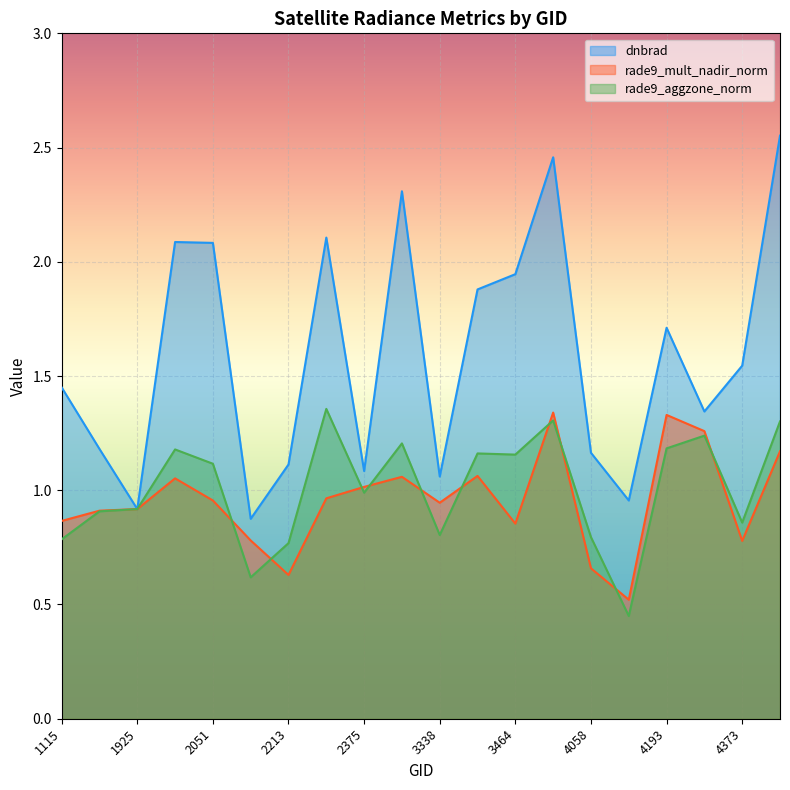

Reading right to left, what are all the values shown in this chart?

dnbrad: 2.6	1.5	1.3	1.7	1.0	1.2	2.5	1.9	1.9	1.1	2.3	1.1	2.1	1.1	0.9	2.1	2.1	0.9	1.2	1.5
rade9_mult_nadir_norm: 1.2	0.8	1.3	1.3	0.5	0.7	1.3	0.9	1.1	0.9	1.1	1.0	1.0	0.6	0.8	1.0	1.1	0.9	0.9	0.9
rade9_aggzone_norm: 1.3	0.9	1.2	1.2	0.4	0.8	1.3	1.2	1.2	0.8	1.2	1.0	1.4	0.8	0.6	1.1	1.2	0.9	0.9	0.8